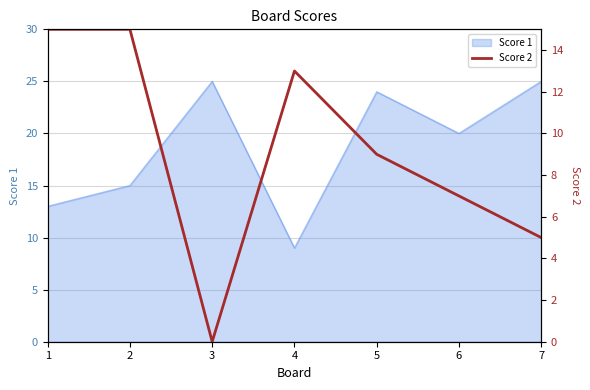

Where is the data nearest to the value 7?

6